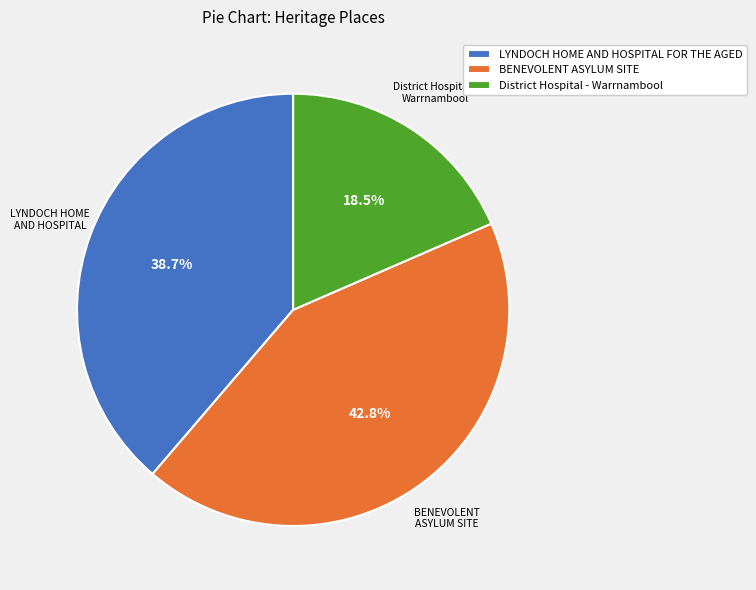

Combined, what portion of the pie is LYNDOCH HOME AND HOSPITAL FOR THE AGED and BENEVOLENT ASYLUM SITE?

81.5%